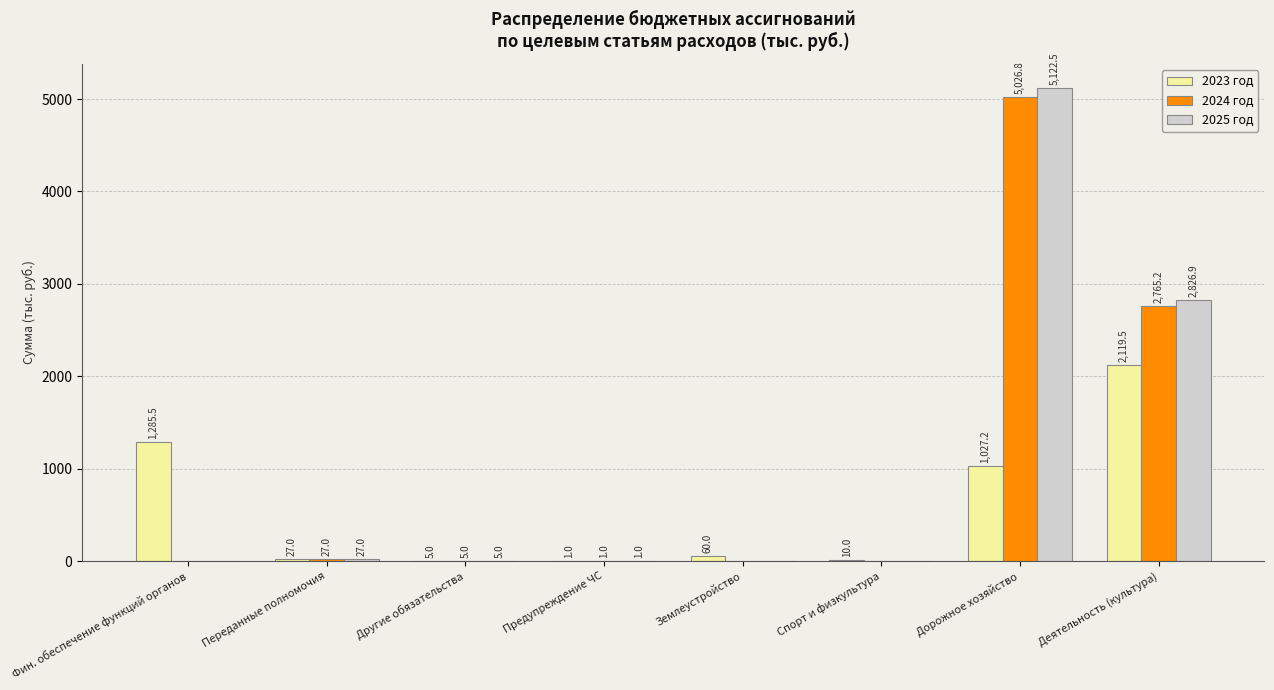

What is the sum of the 2025 год values at Фин. обеспечение функций органов and Предупреждение ЧС?

1.0